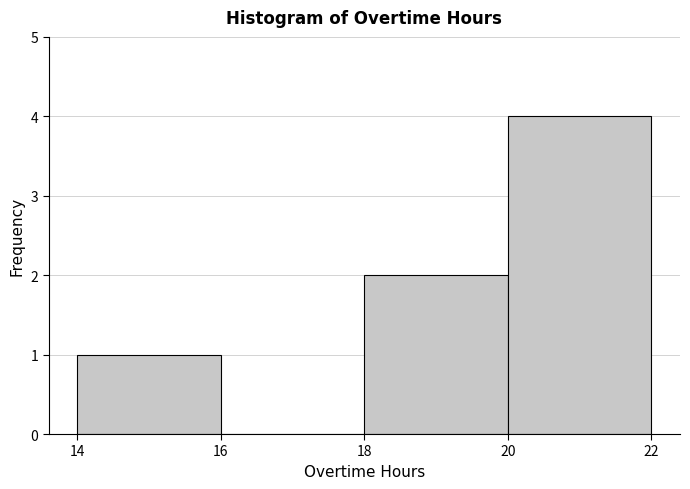

Which range on the x-axis has the tallest bar?

20 to 22